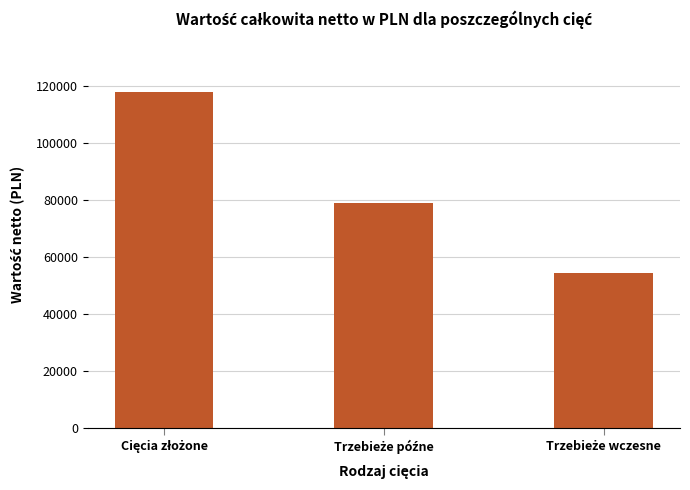

Reading right to left, list all the values displayed in this chart.

54476.9	78926.8	118206.1